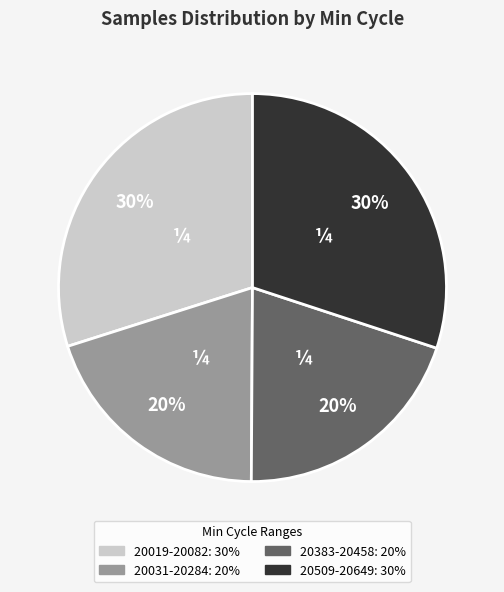

Is there a majority slice in this chart?

No